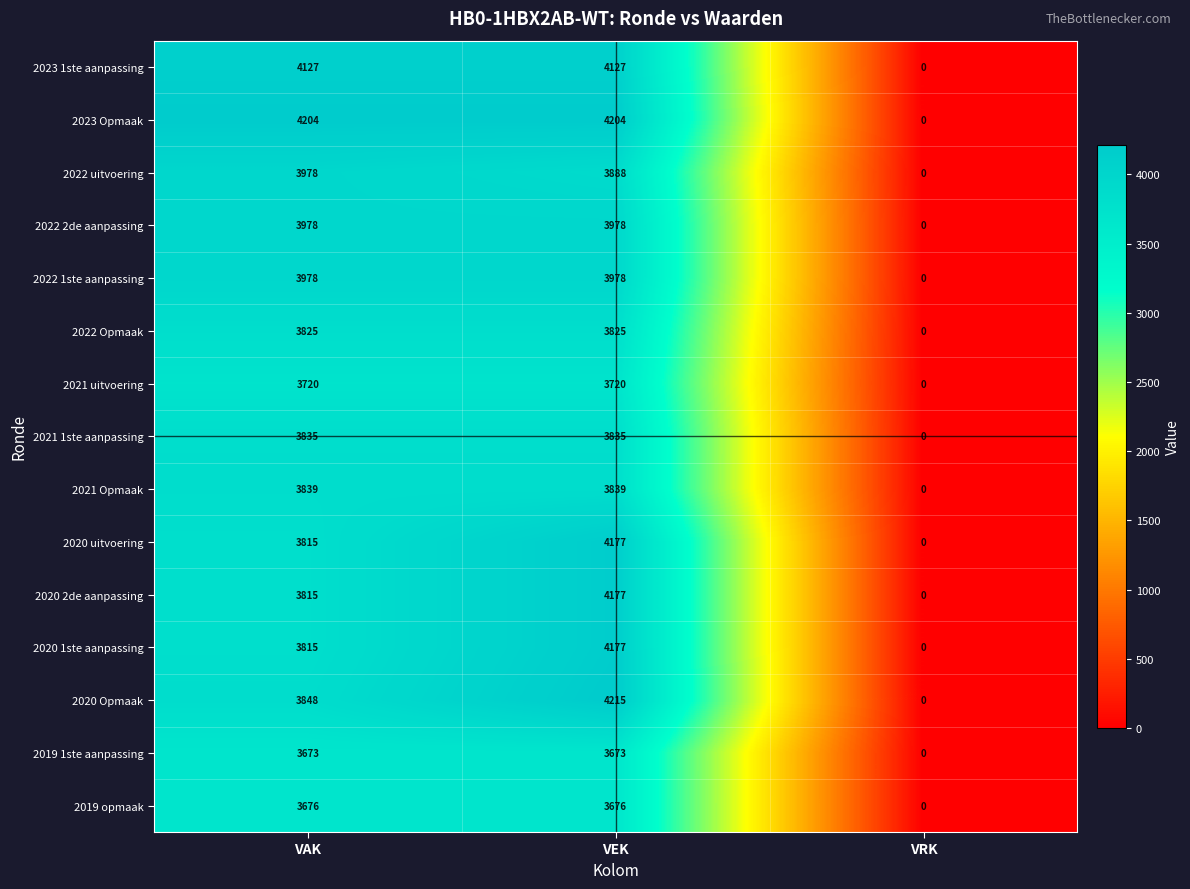

How many categories are shown in the chart?

3